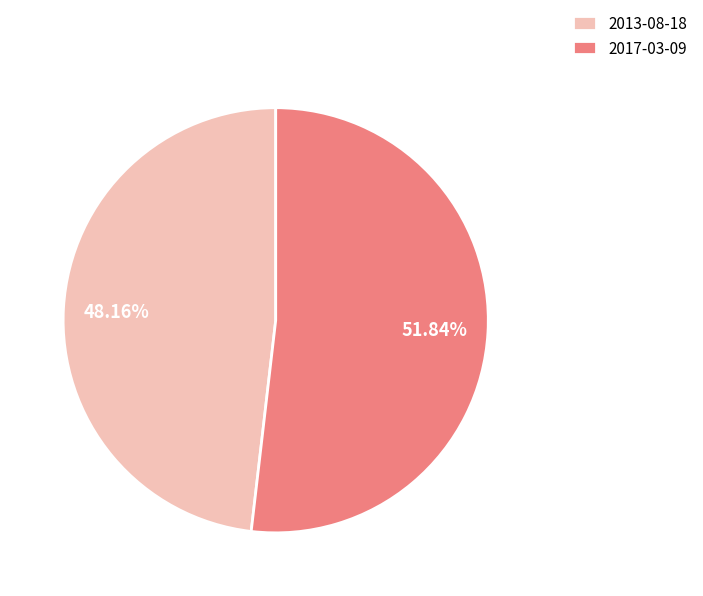

Which category has the smallest portion of the pie?

2013-08-18